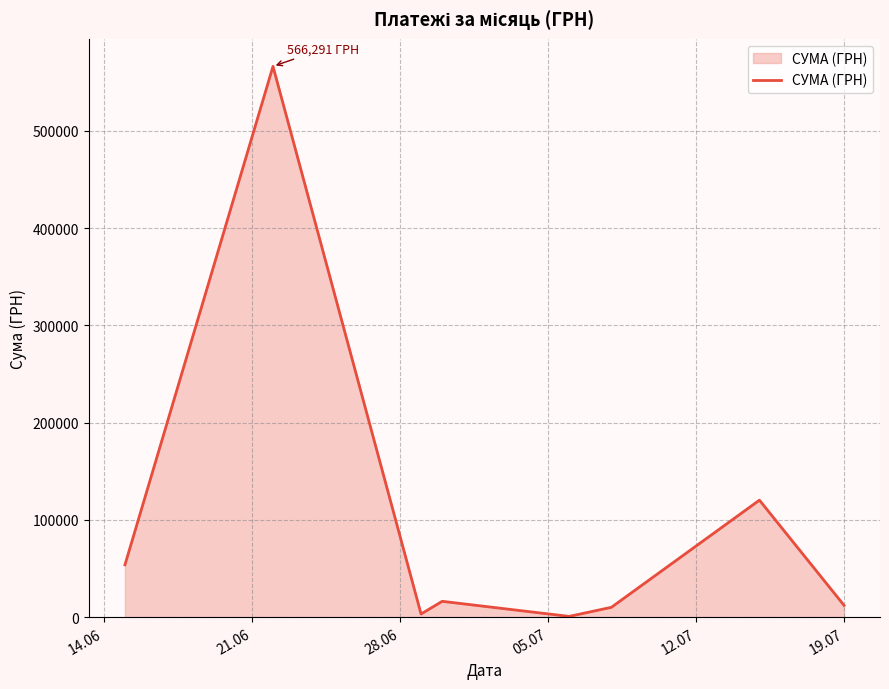

True or false: there are more than 1 points higher than both neighbors.

True